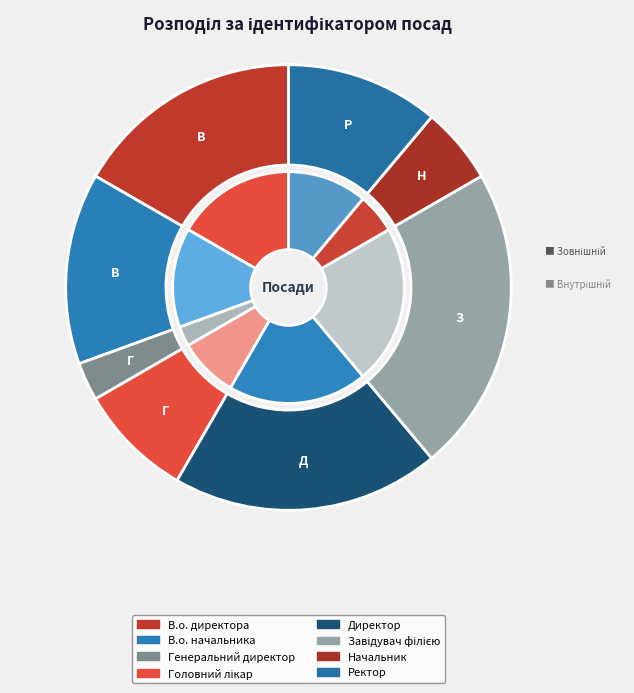

To the nearest percent, what is the difference between the largest and smallest slice percentages?

19%